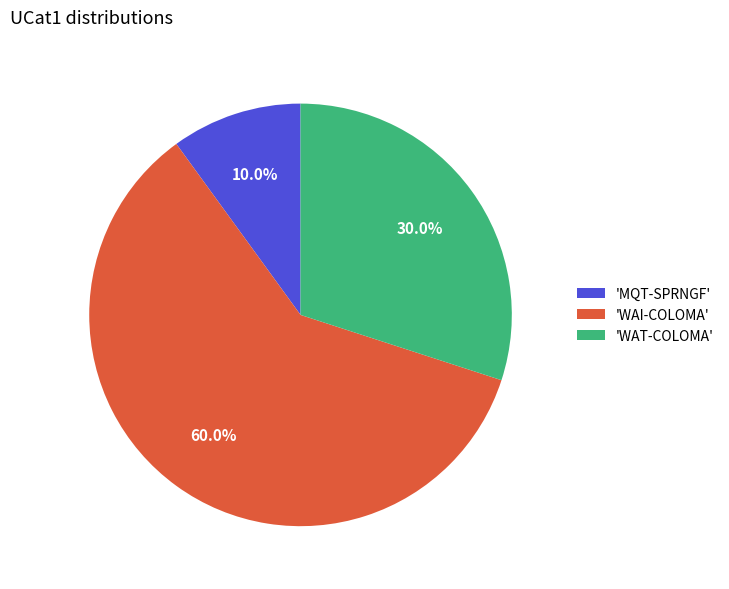

How much of the chart is everything except 'WAT-COLOMA'?

70.0%